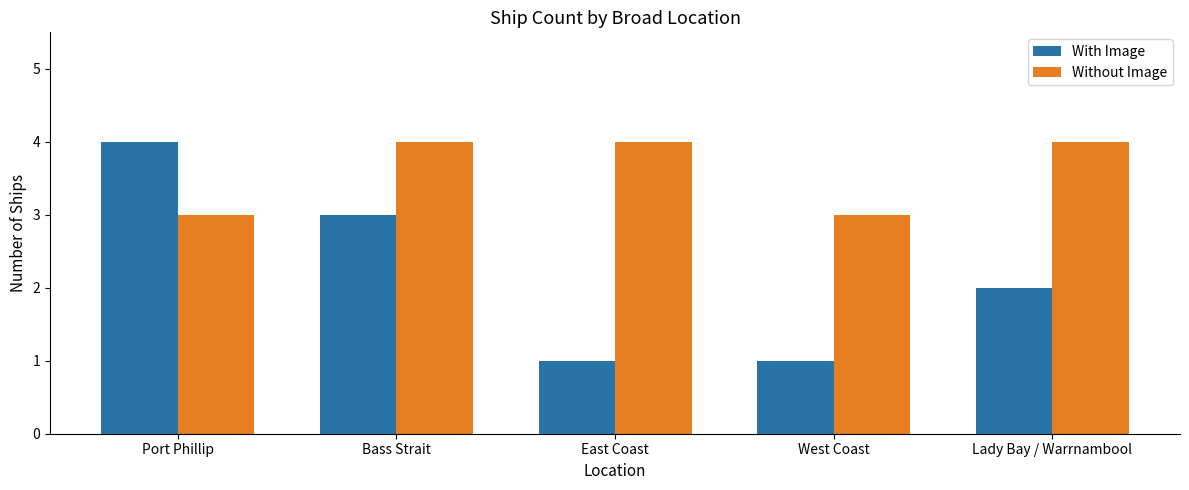

Which category has the highest value in the With Image series?

Port Phillip